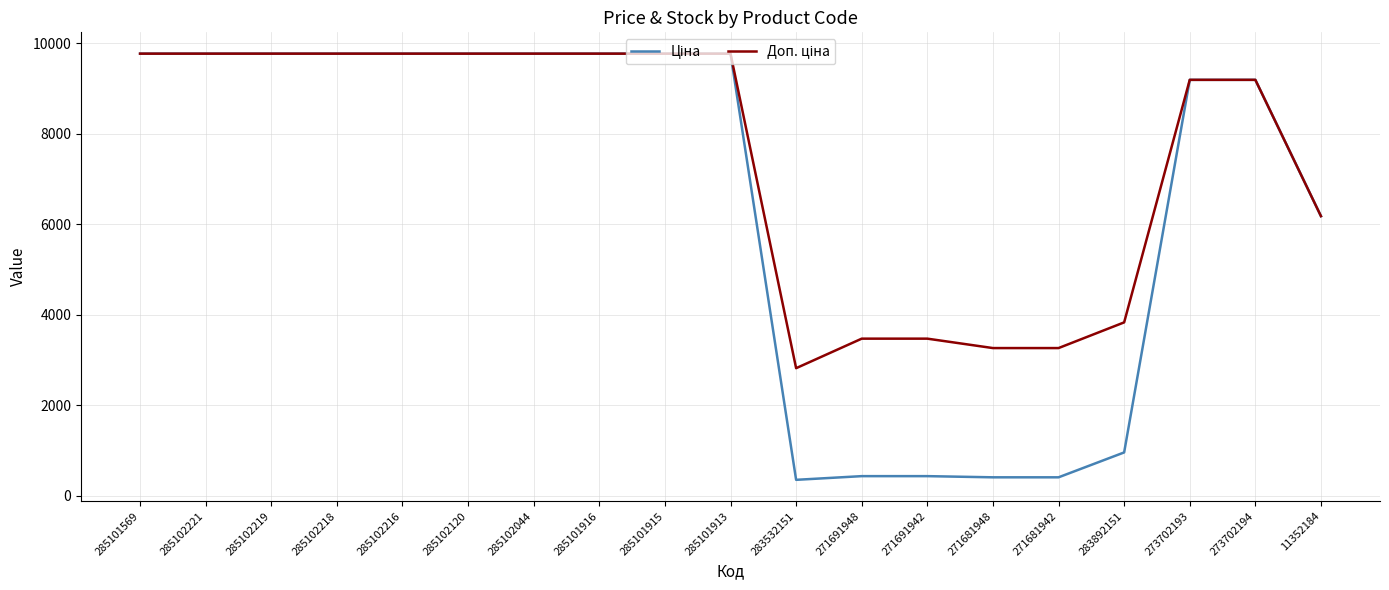

What is the total value across all series at 271691948?

3908.3